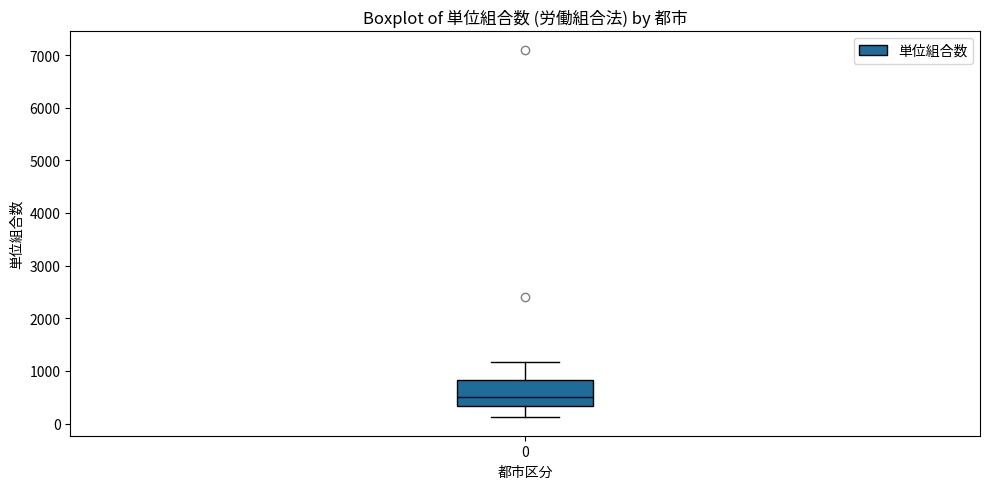

Where is the upper edge of the box at x = 0 on the y-axis? The values are not printed on the chart, so give them approximately, as read against the axis.

800